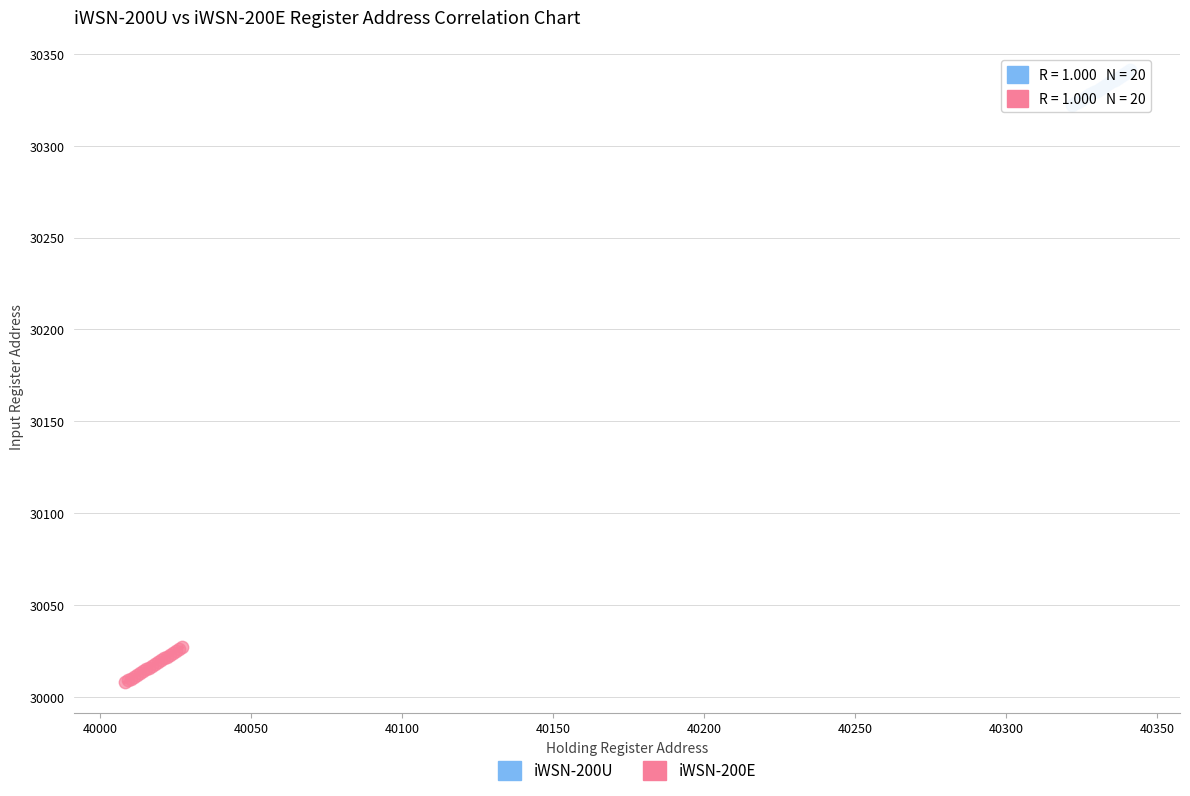

Which series reaches the maximum Y coordinate?

iWSN-200U